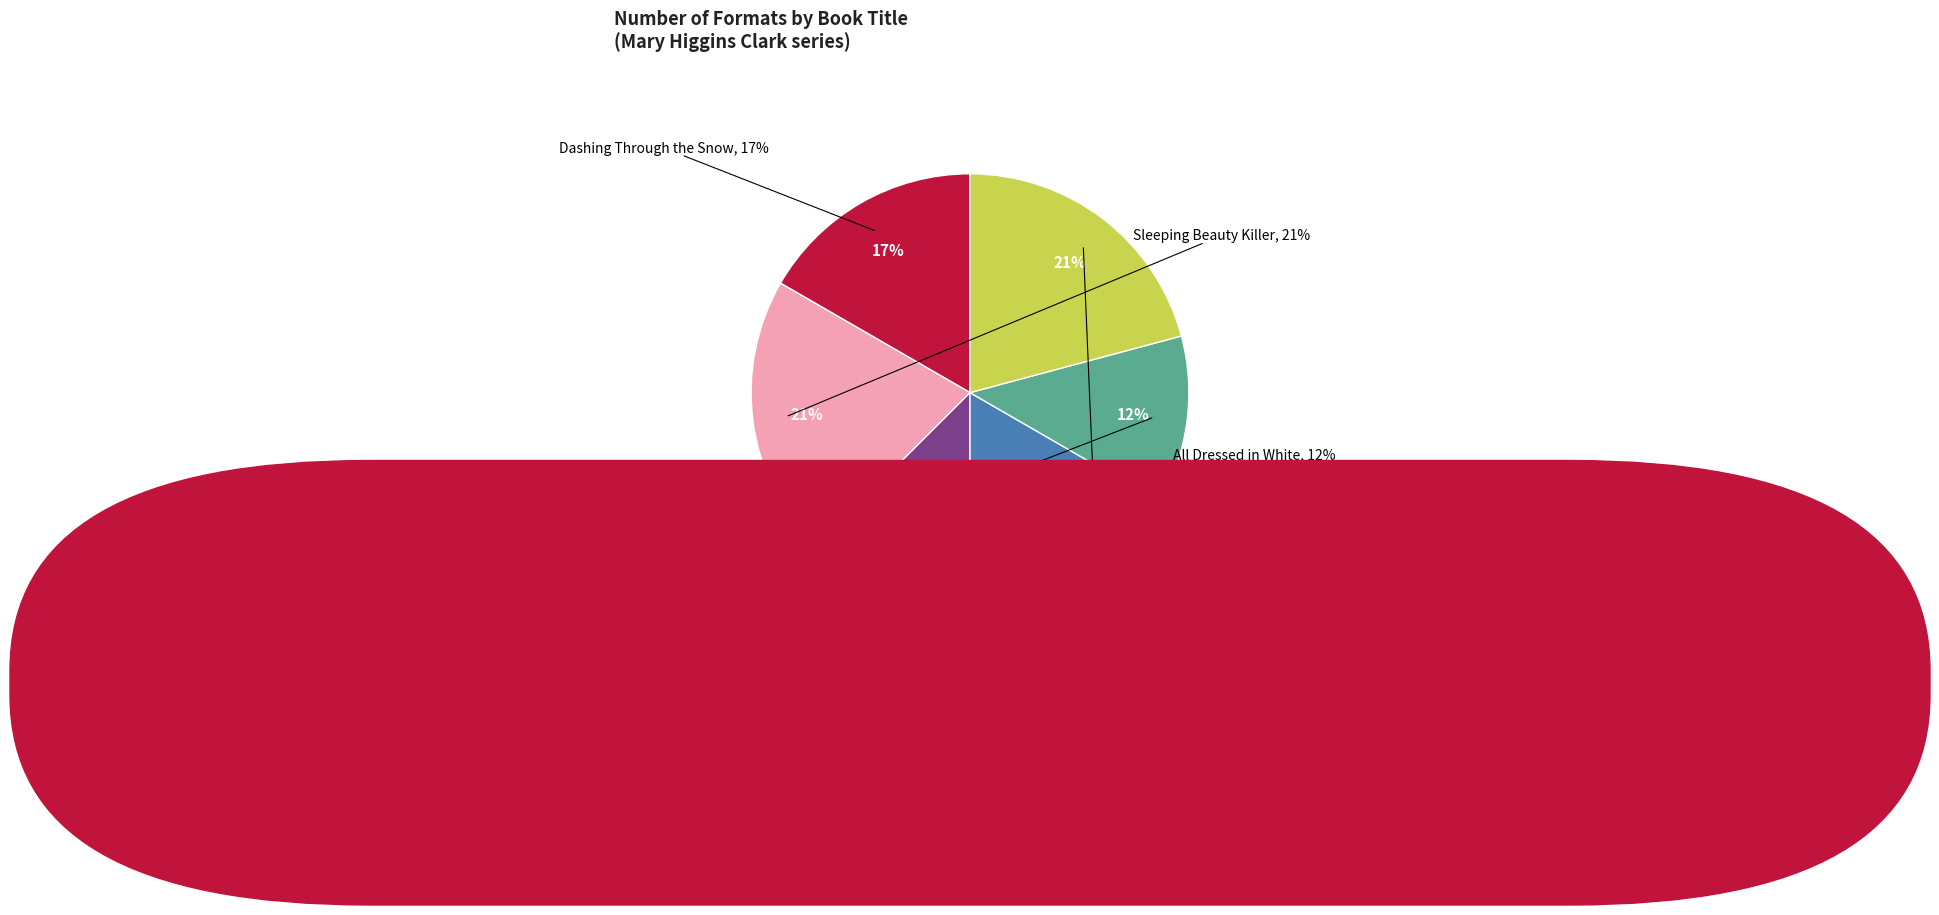

Does any single category account for the majority?

No